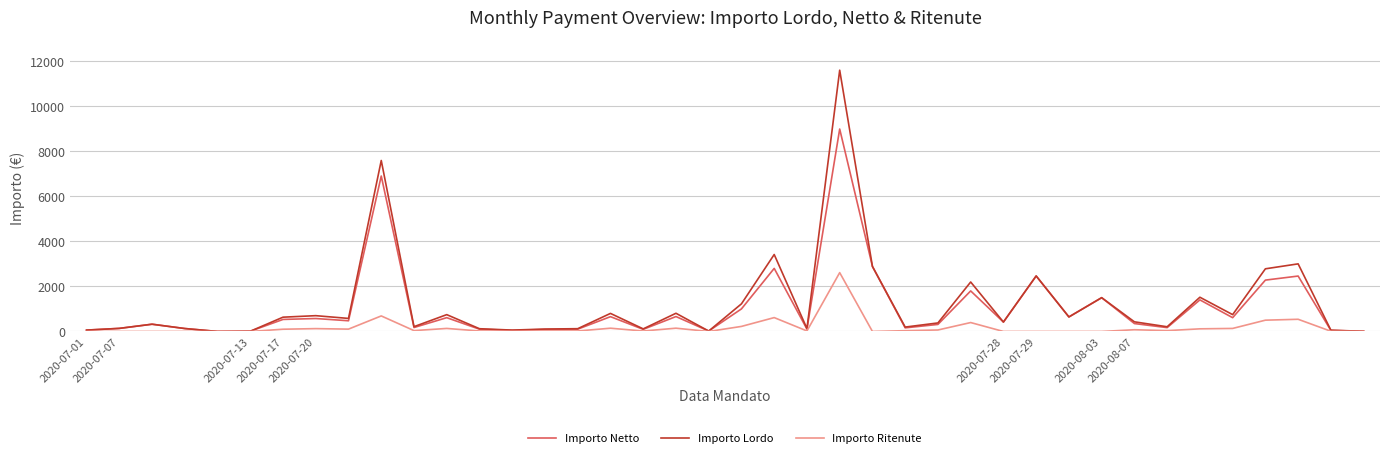

What is the maximum value for Importo Lordo?

11597.9